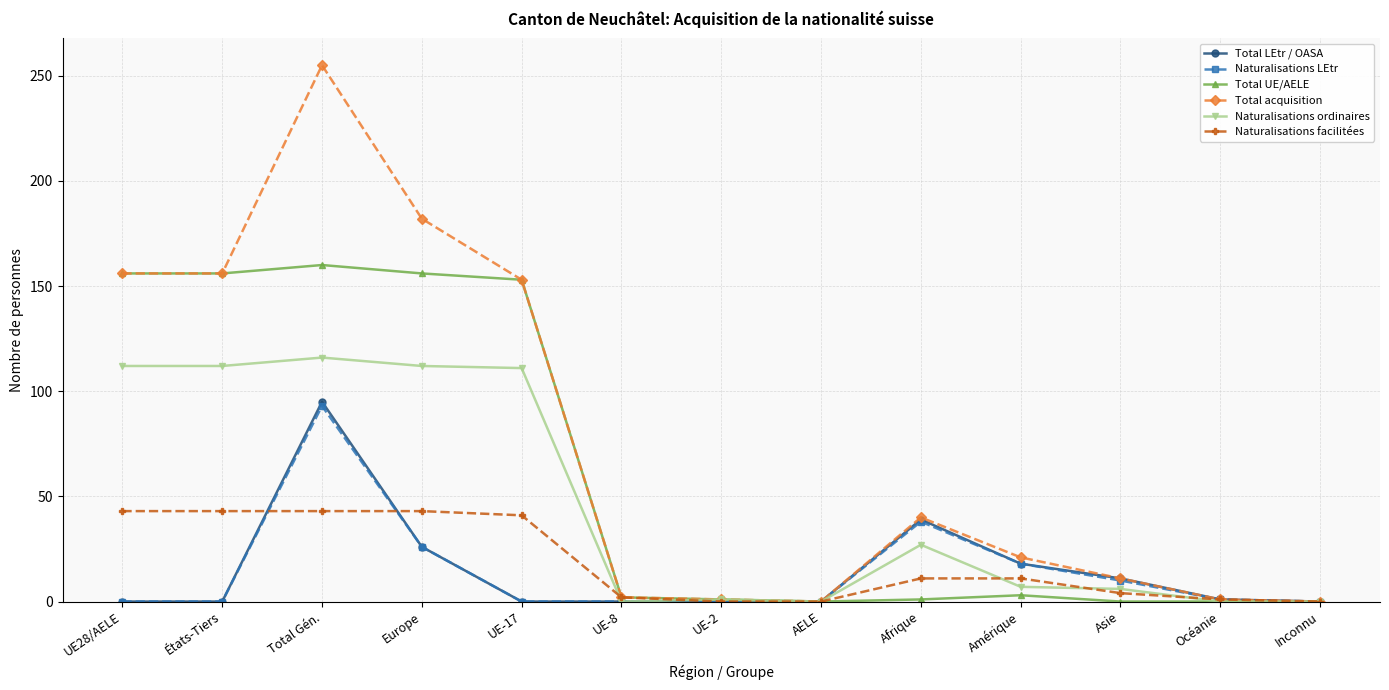

What is the maximum value shown in the chart?

255